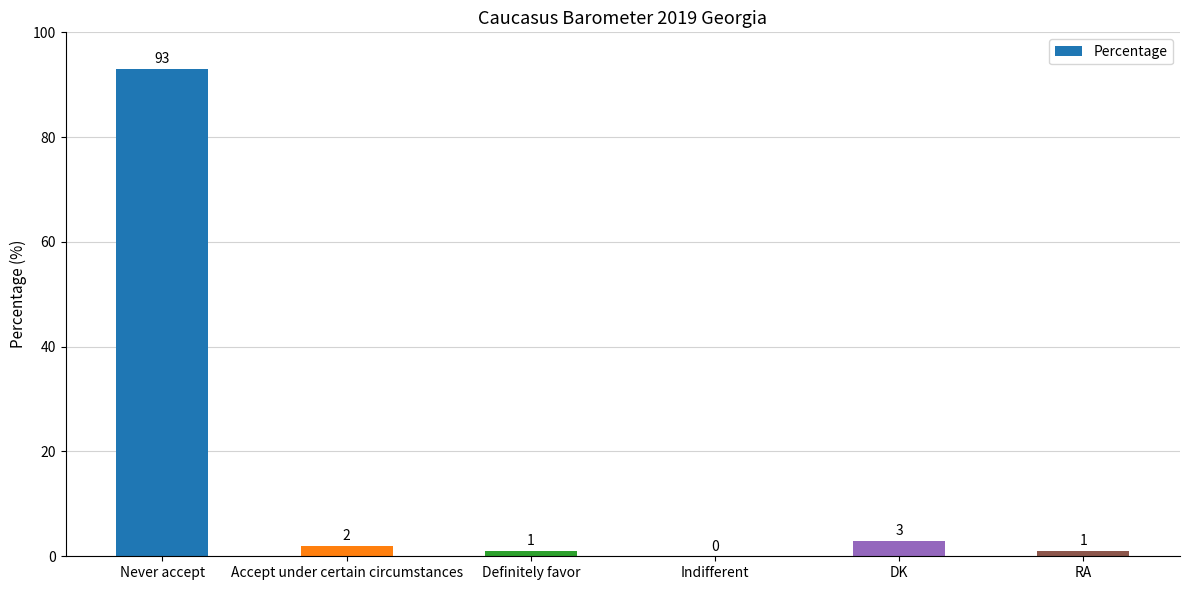

The value at Never accept is 93. True or false?

True